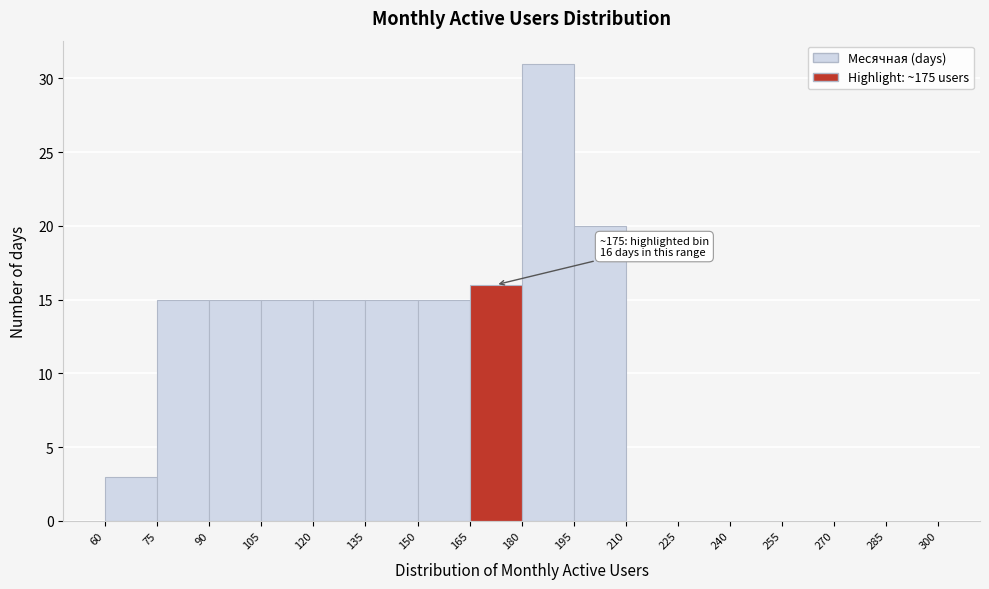

Over which range of the x-axis is the bar tallest?

180 to 195